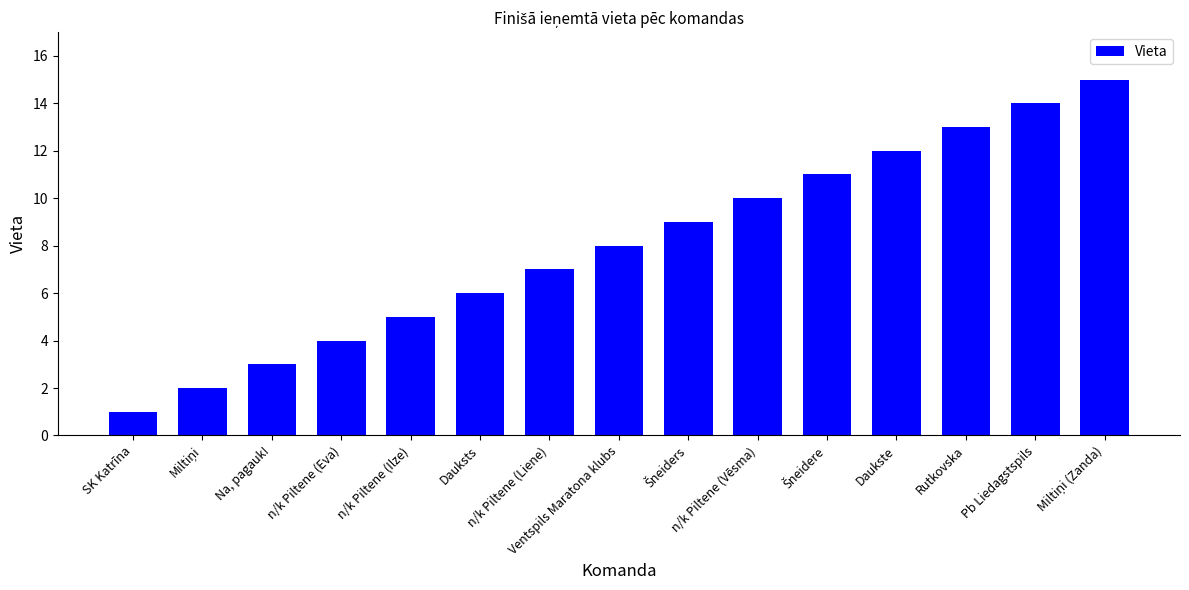

What is the difference between the maximum and minimum values?

14